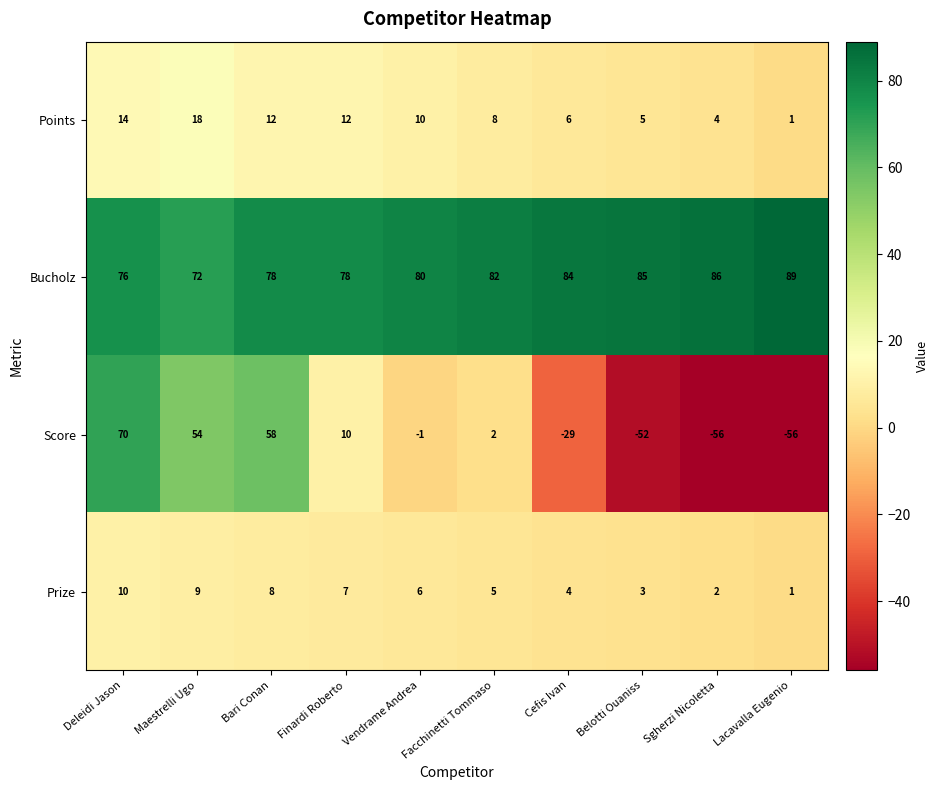

Which series has the widest spread of values?

Score